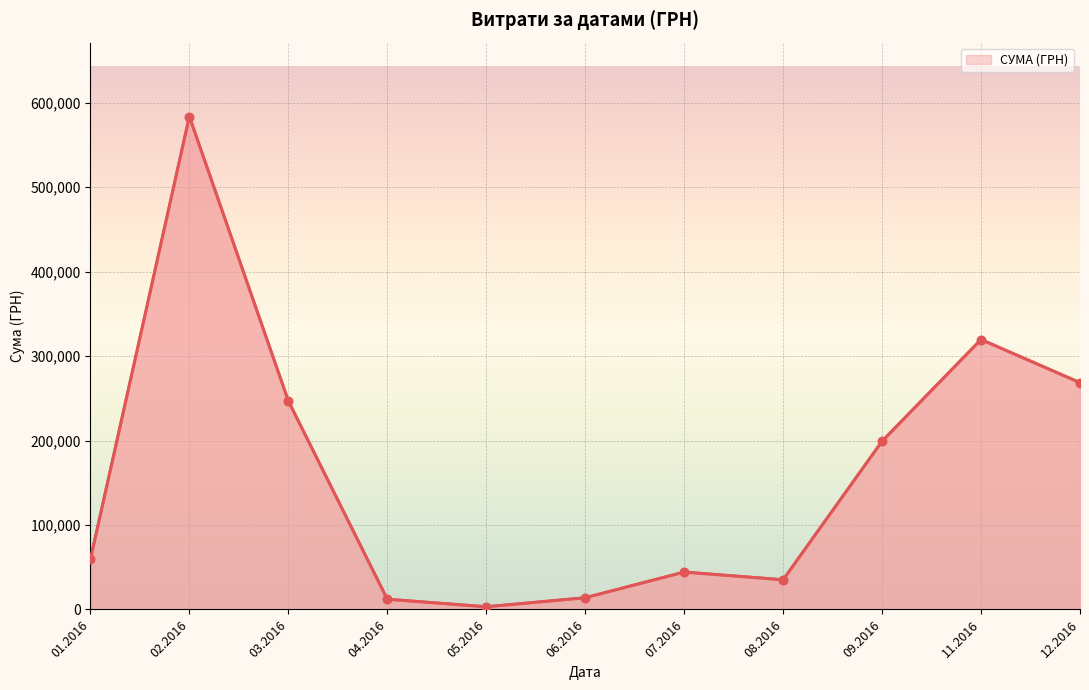

What is the ratio of the value at 03.2016 to the value at 05.2016?

78.2